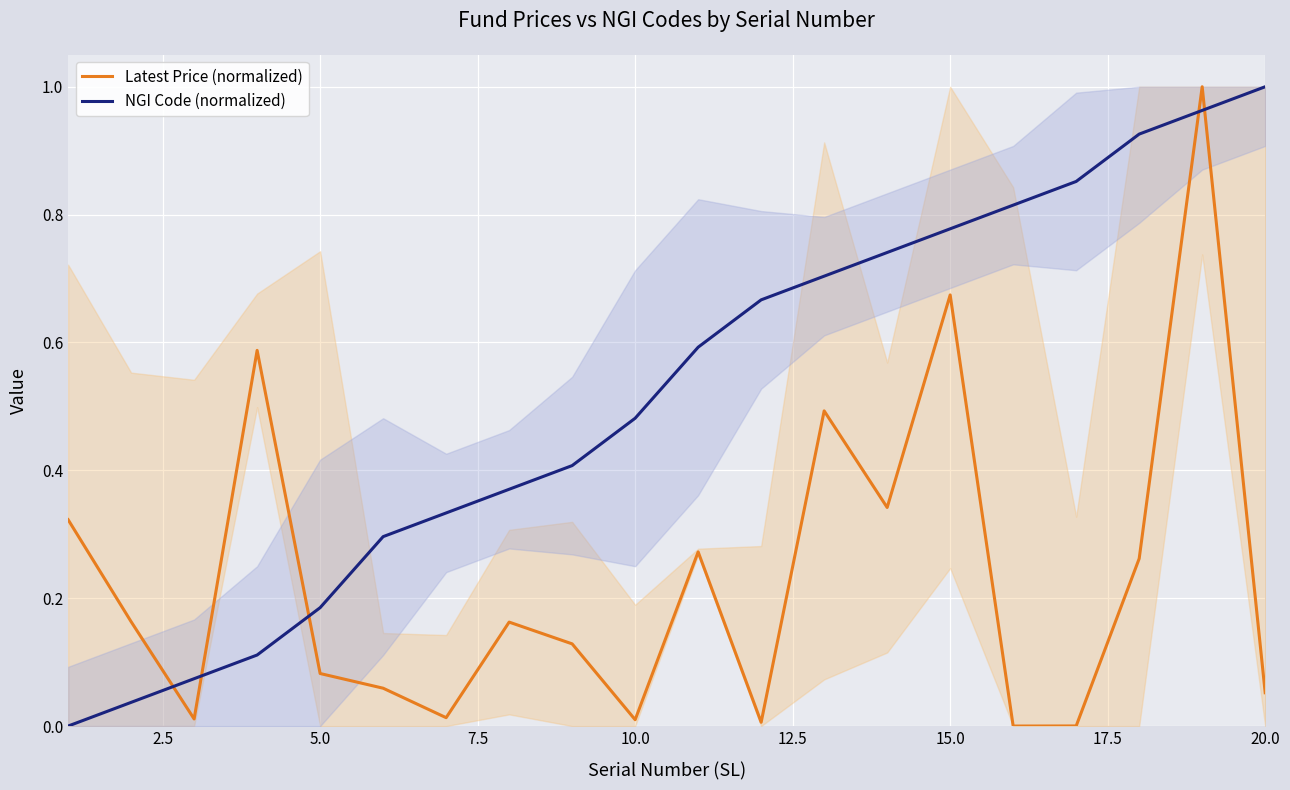

True or false: NGI Code (normalized) has more than 0 points higher than both neighbors.

False